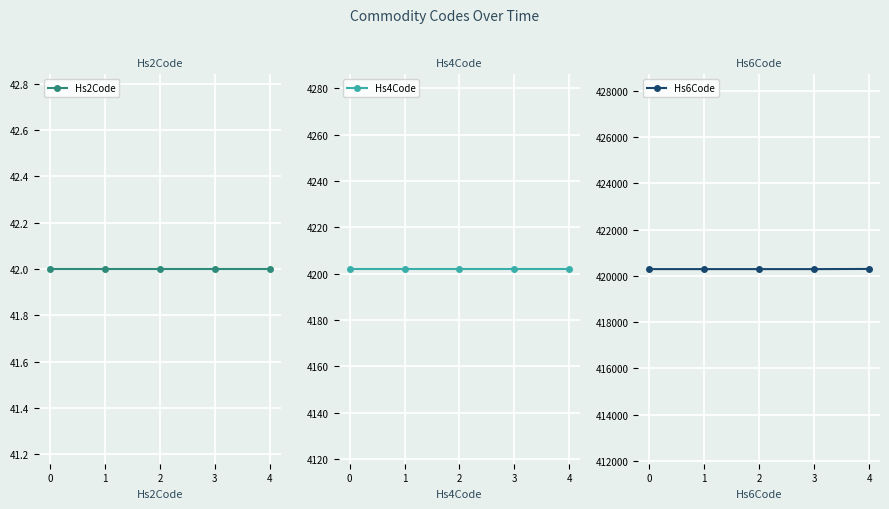

What is the value of the Hs4Code point at the 4th from the left?

4202